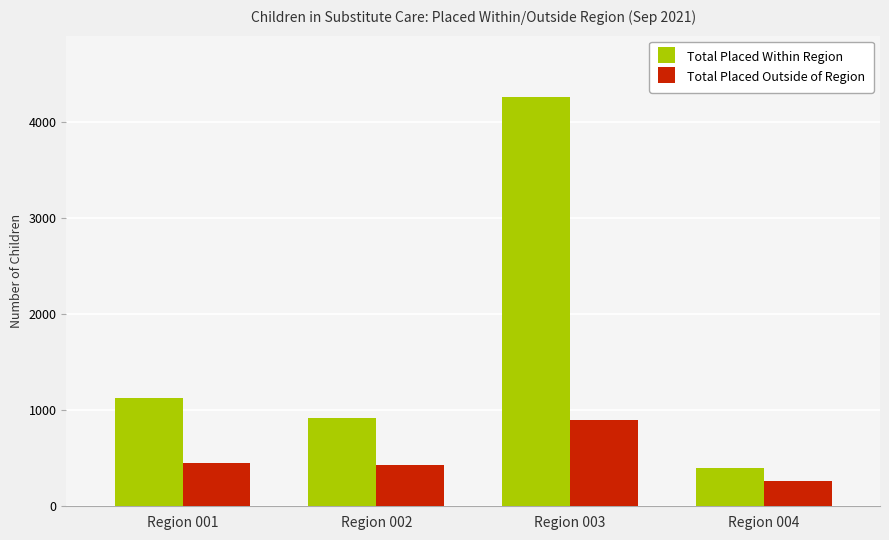

What is the value of the Total Placed Outside of Region bar at the 3rd from the left?

897